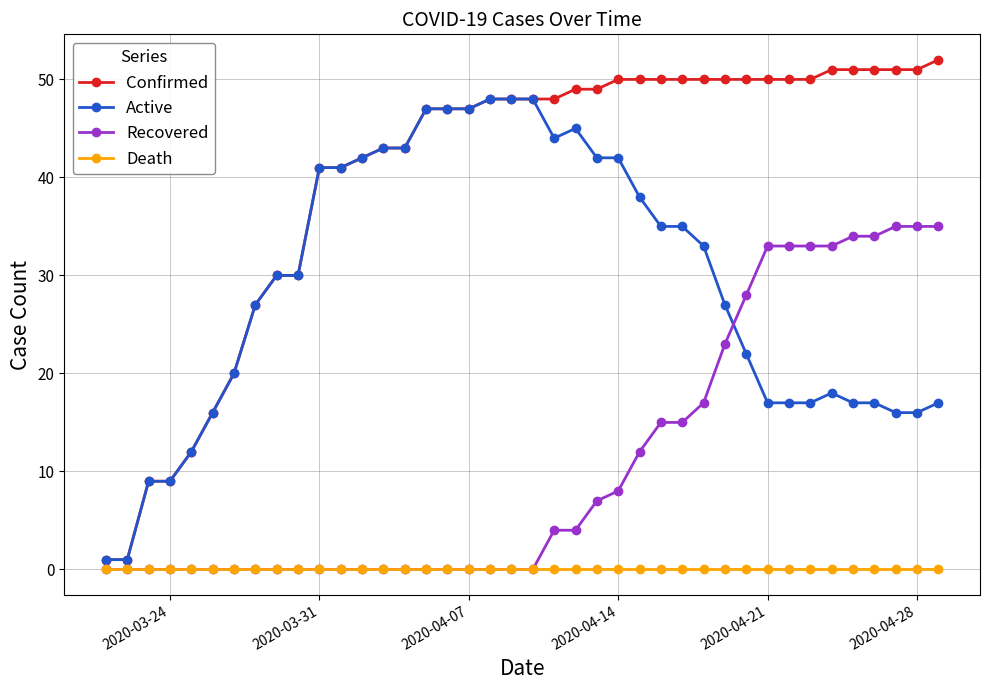

True or false: Active and Death cross at least once.

False